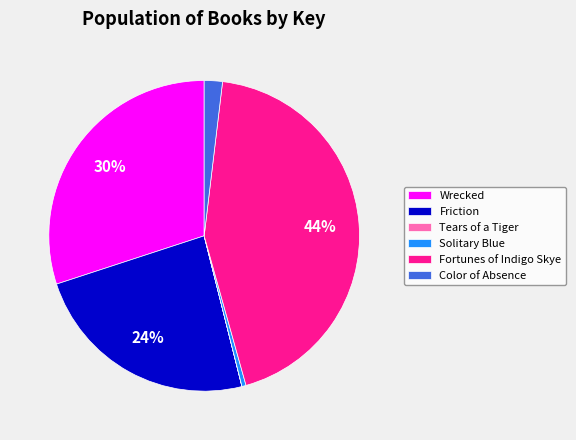

Does any single category account for the majority?

No